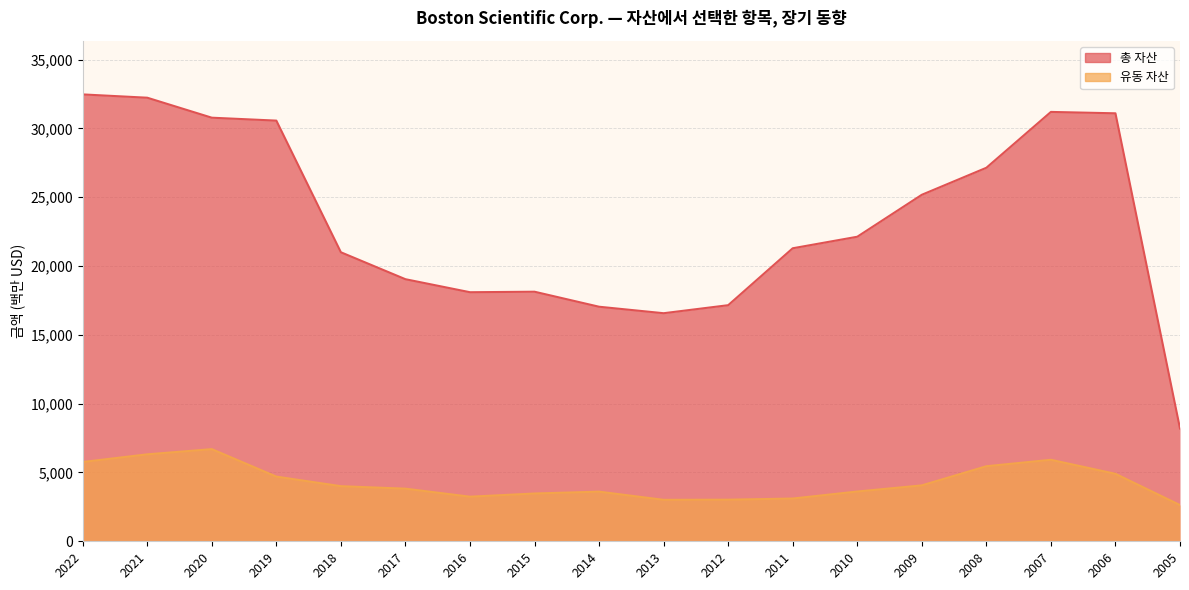

Which series changed the most between 2016 and 2011?

총 자산